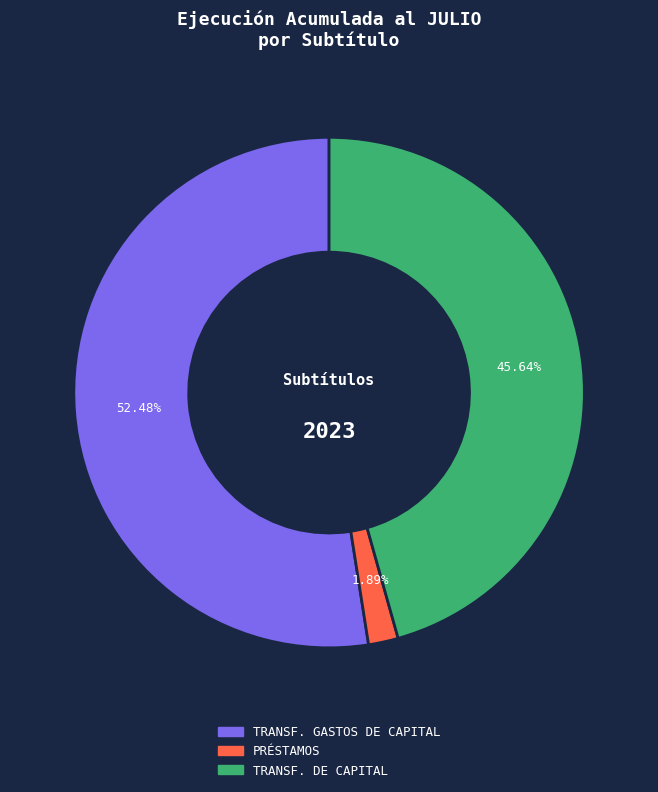

Is there a majority slice in this chart?

Yes